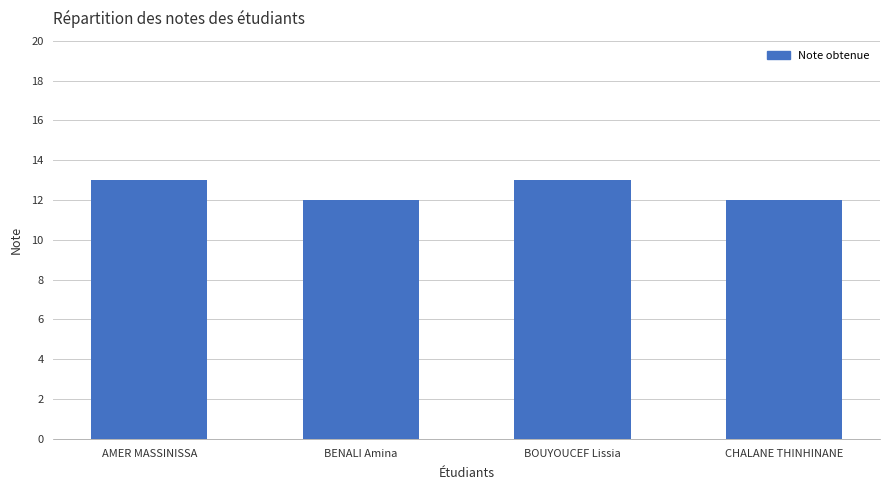

The value at CHALANE THINHINANE is 7. True or false?

False